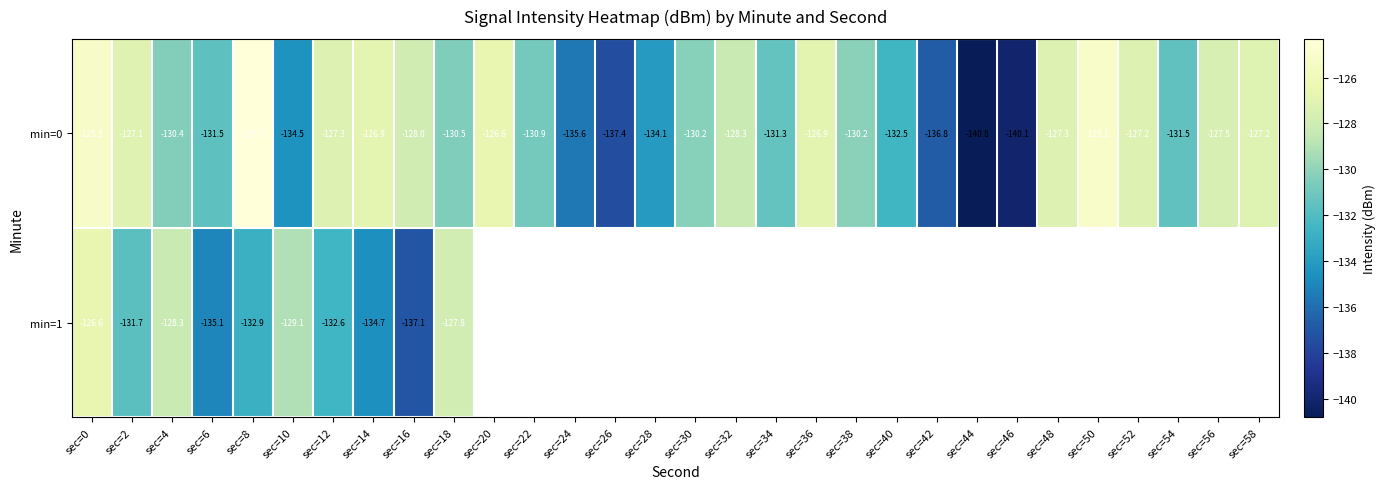

How many values in the min=0 series are below -130?

16